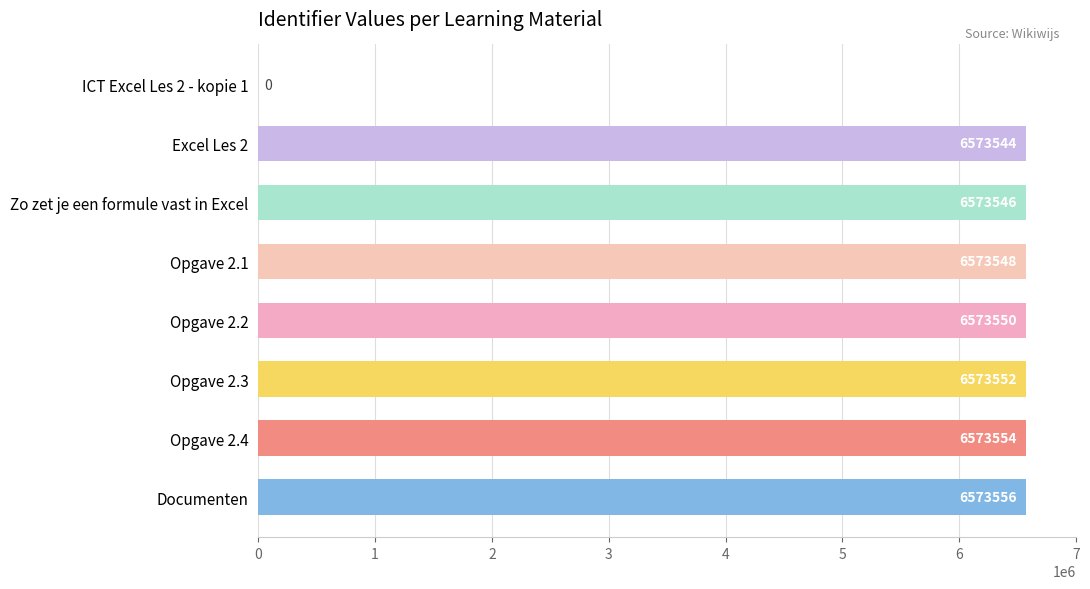

Where is the data nearest to the value 3286778?

Excel Les 2